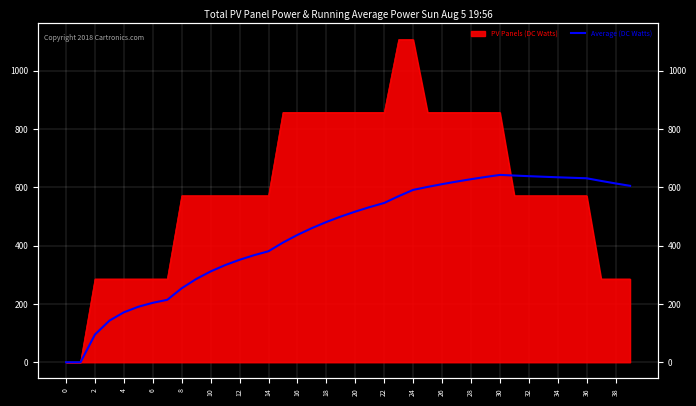

How many lines are shown in the chart?

1